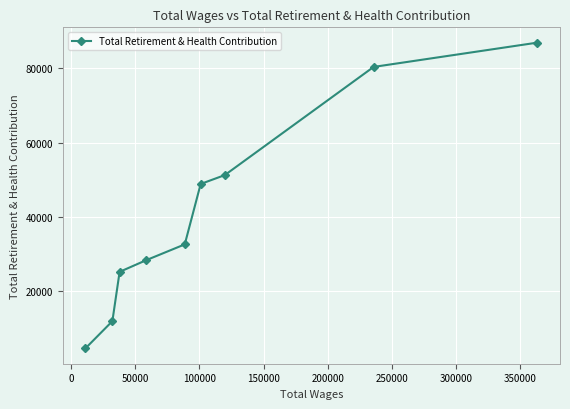

What is the greatest value displayed?

86943